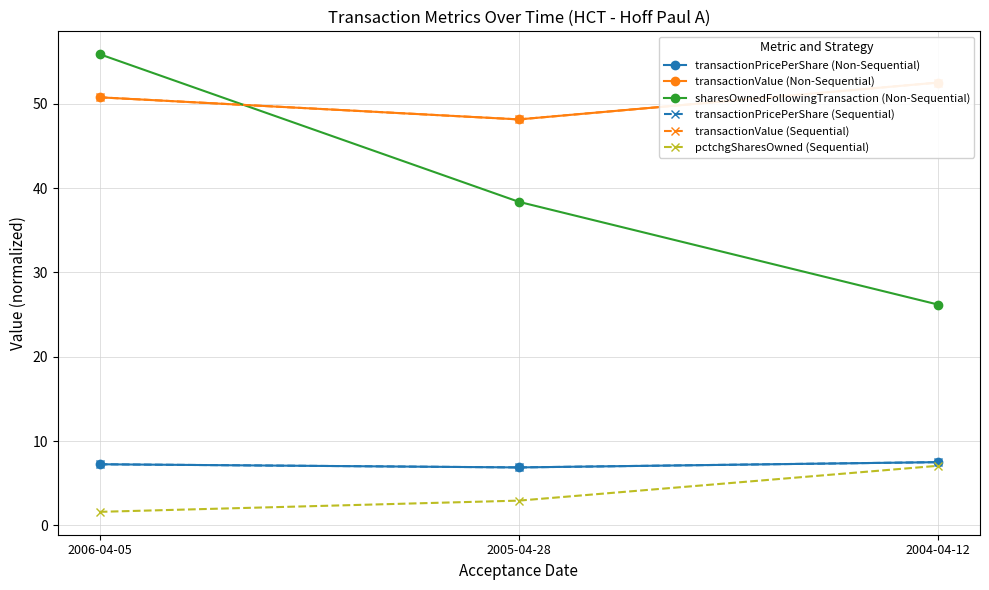

Is it true that pctchgSharesOwned (Sequential) equals 2.9 at 2005-04-28?

True